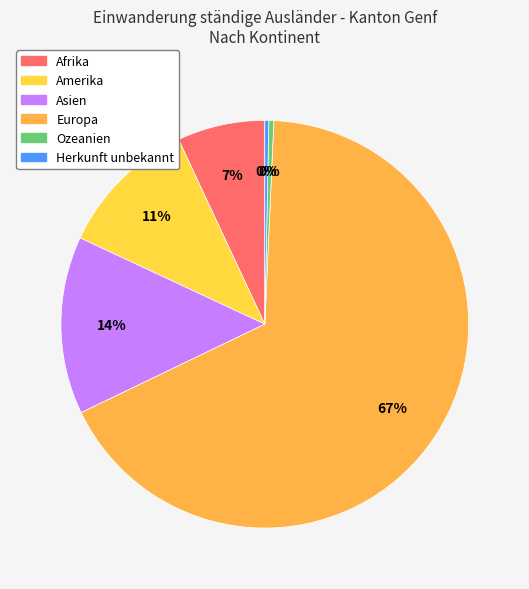

To the nearest percent, what percentage of the pie is Afrika?

7%